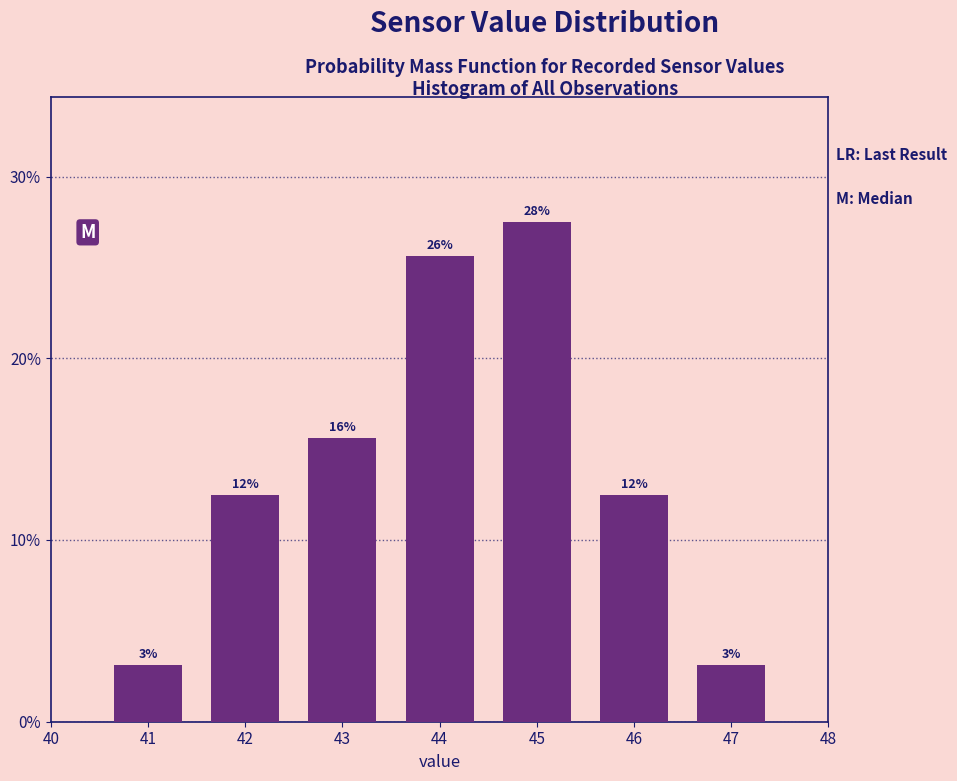

Does the chart contain any negative values?

No